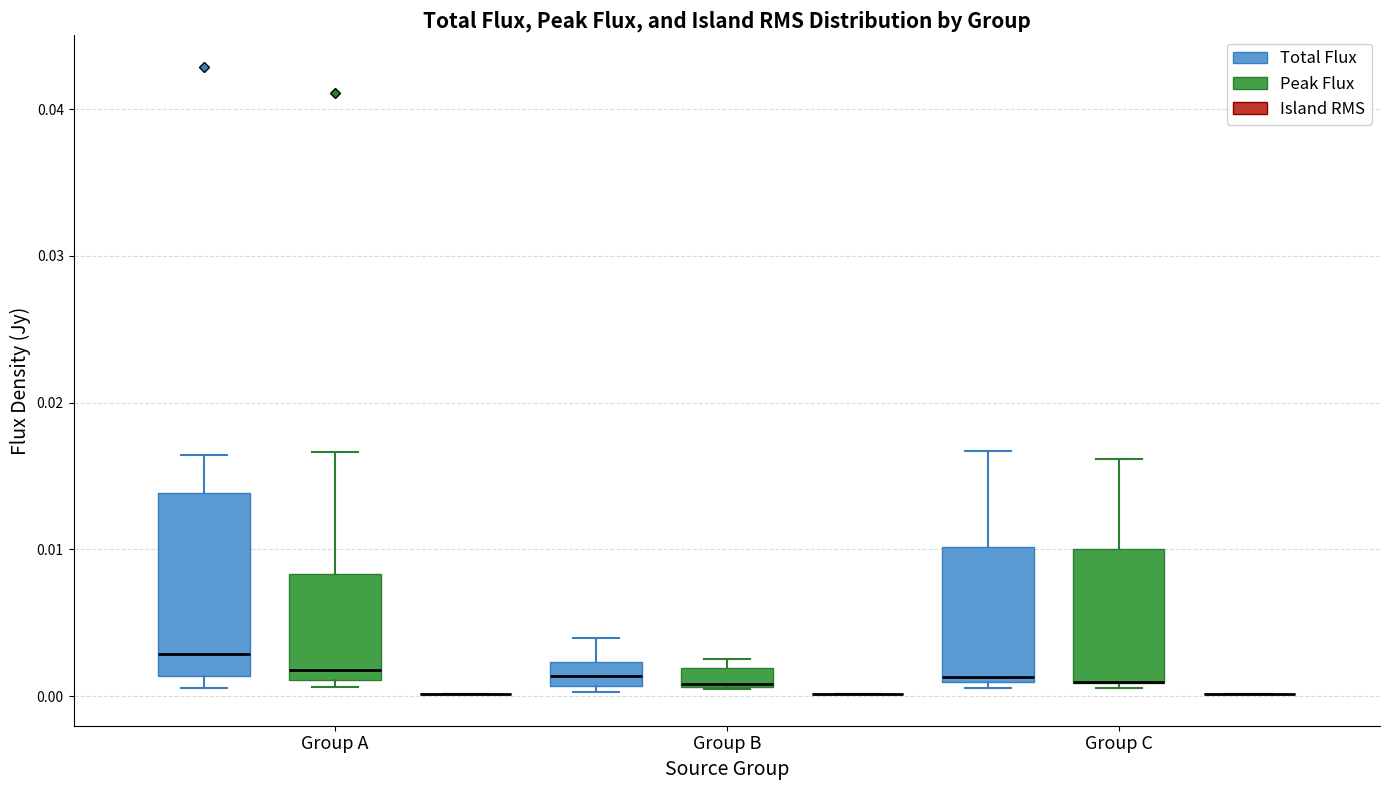

Which box is the tallest, from its lower edge to its upper edge?

Group A (Total Flux)